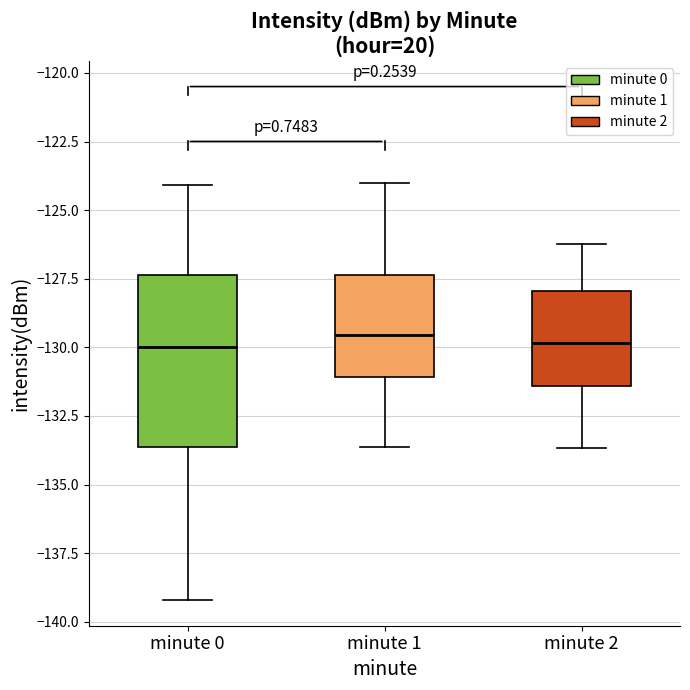

Reading left to right, read every box against the y-axis: the position of its median line, the range the box covers, and the ends of its whiskers. The values are not printed on the chart, so give them approximately, as read against the axis.

minute 0: median -130.0, box -133.5 to -127.5, whiskers -139.0 to -124.0
minute 1: median -129.5, box -131.0 to -127.5, whiskers -133.5 to -124.0
minute 2: median -130.0, box -131.5 to -128.0, whiskers -133.5 to -126.0